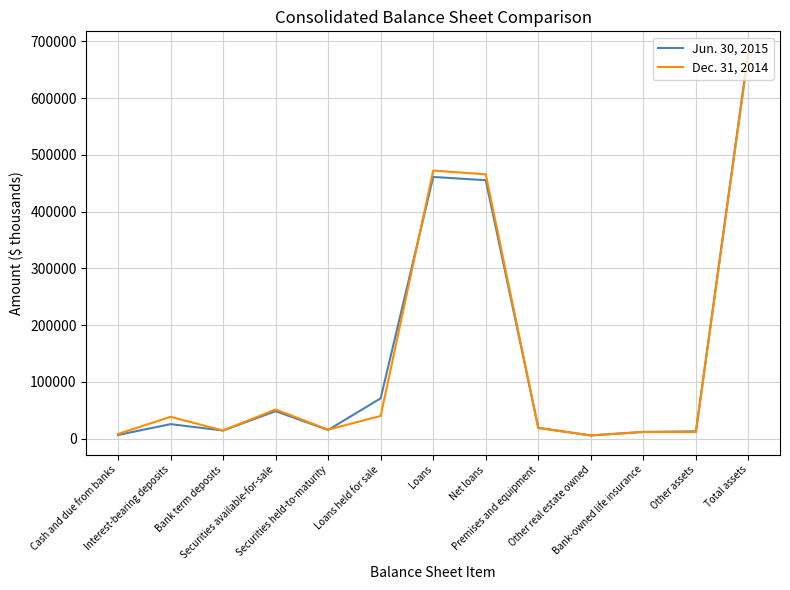

Is the value of Jun. 30, 2015 at Bank-owned life insurance greater than the value of Dec. 31, 2014 at Securities available-for-sale?

No